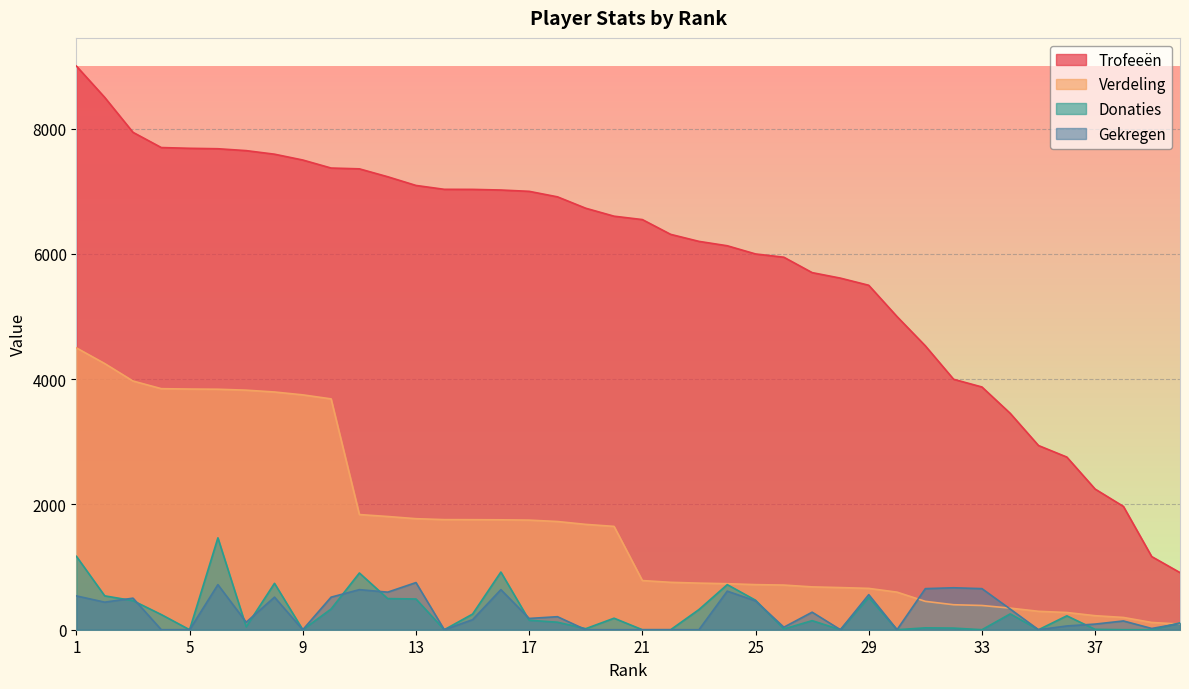

How many data points in Trofeeën are less than 6603?

20